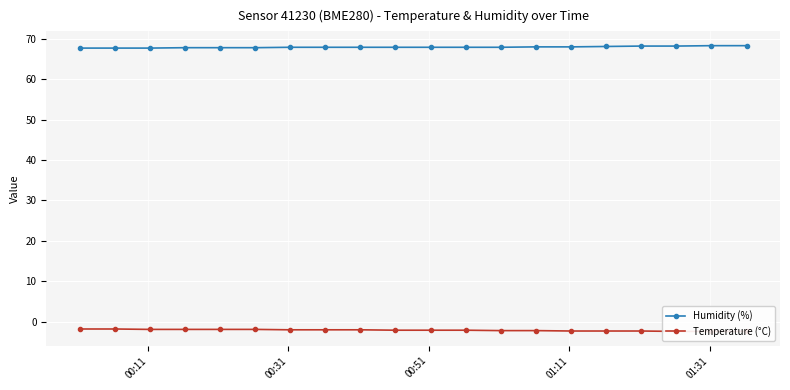

What is the value of the Humidity (%) point at the 13th from the left?

67.9